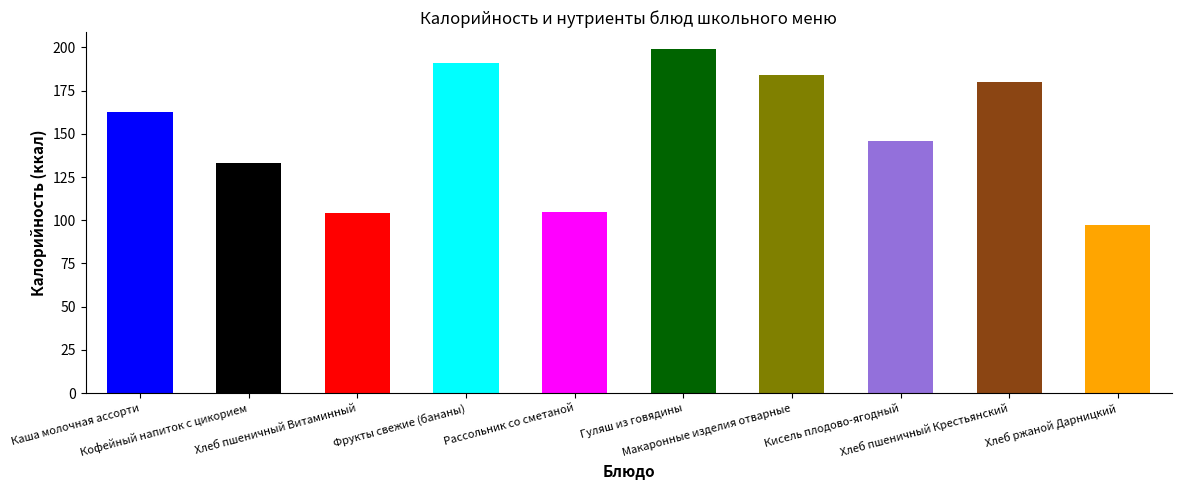

Is it true that Жиры equals 14.1 at Гуляш из говядины?

True